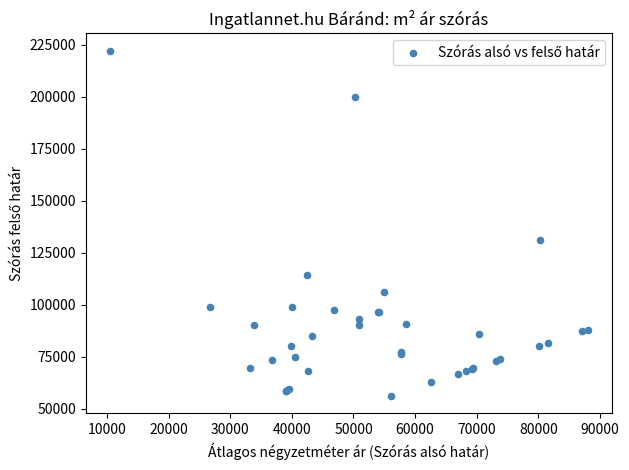

What Y value in the scatter plot is closest to 139166?

131009